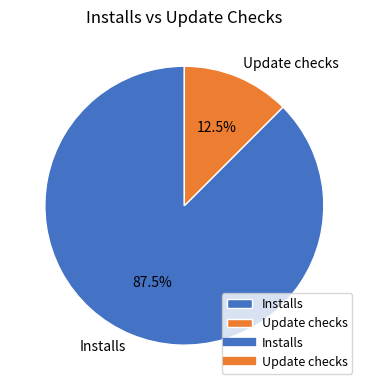

True or false: Update checks accounts for 1% of the total.

False